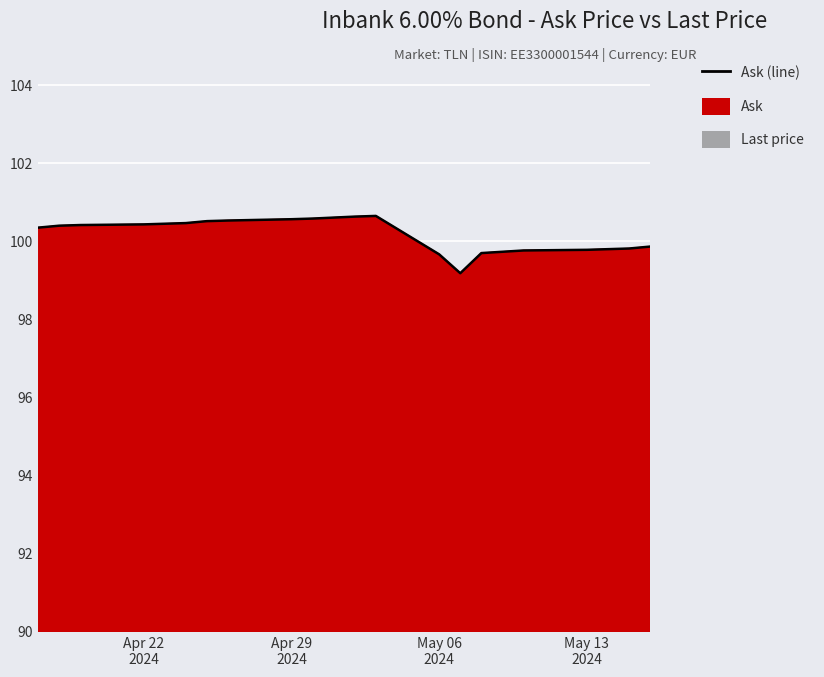

Count the number of categories in the chart.

20